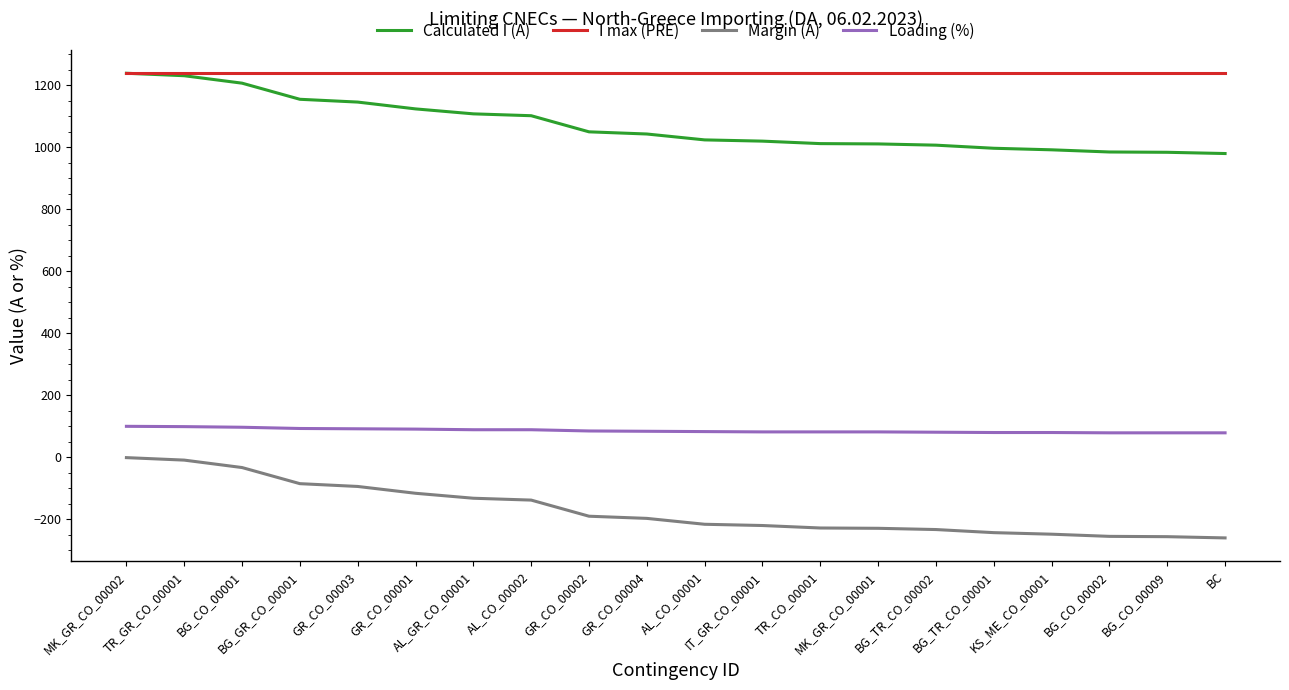

True or false: Calculated I (A) and Margin (A) intersect in this chart.

False